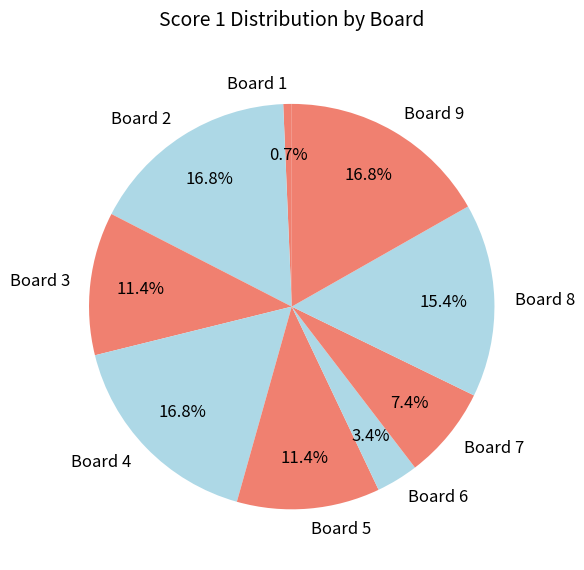

Does any single category account for the majority?

No